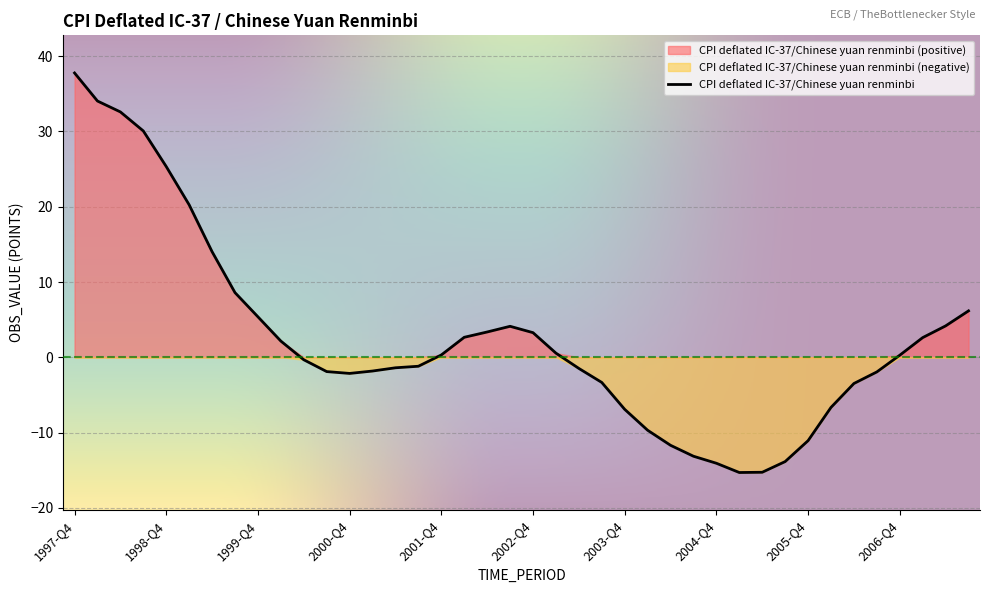

How many data points does each series have?

40